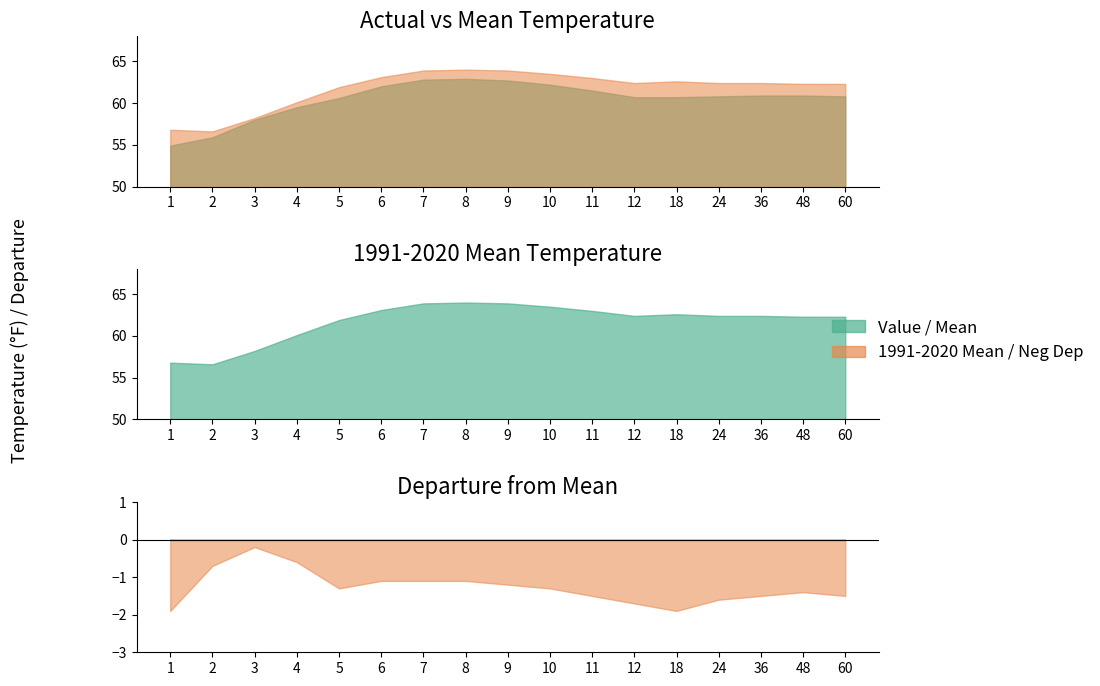

At which label is Departure closest to -1?

6